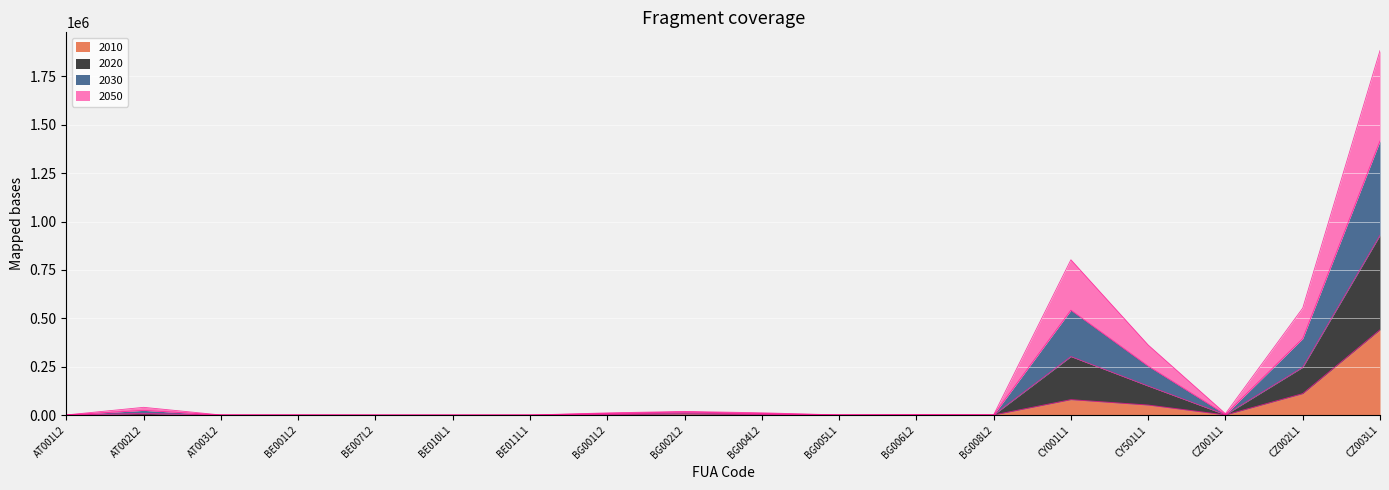

At which label does 2010 first exceed 853?

BG001L2